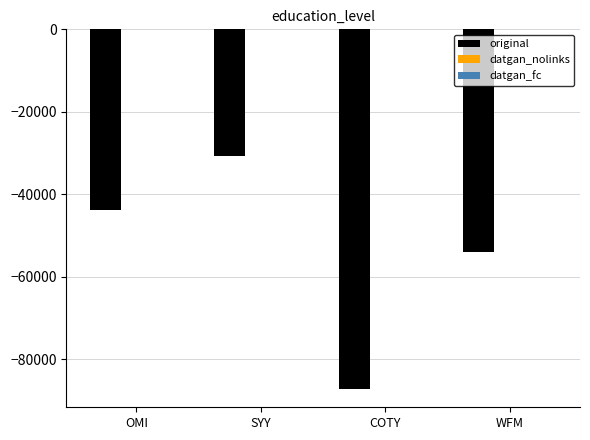

Count the original values in the range -53847 to -30798.

3